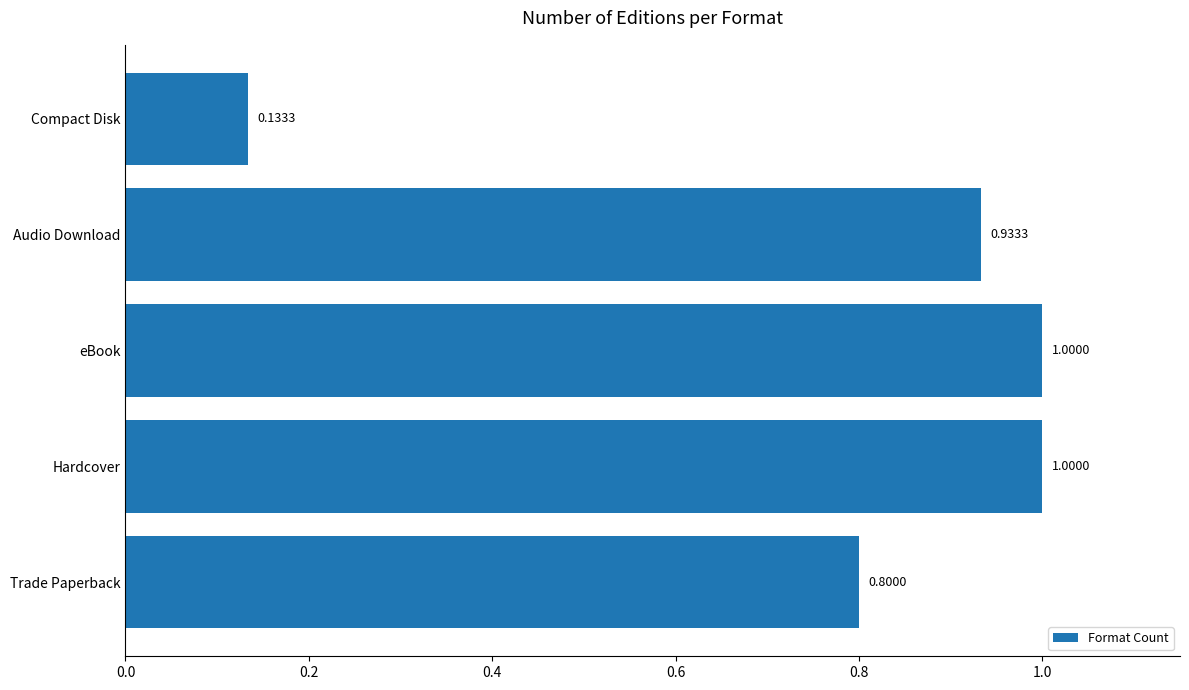

At which category does the chart reach its minimum across all series?

Compact Disk